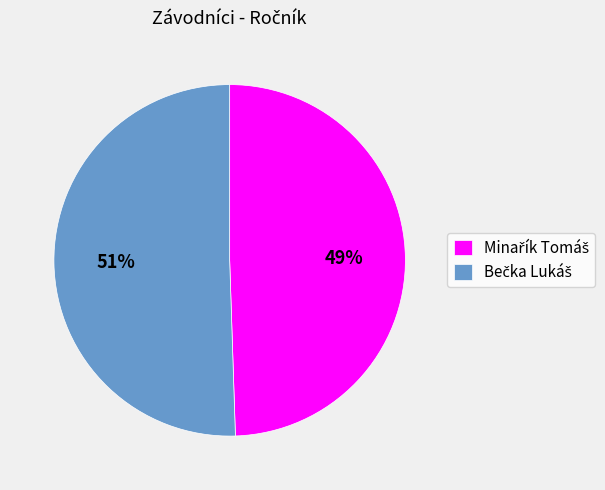

Is there any slice that represents more than half of the pie?

Yes